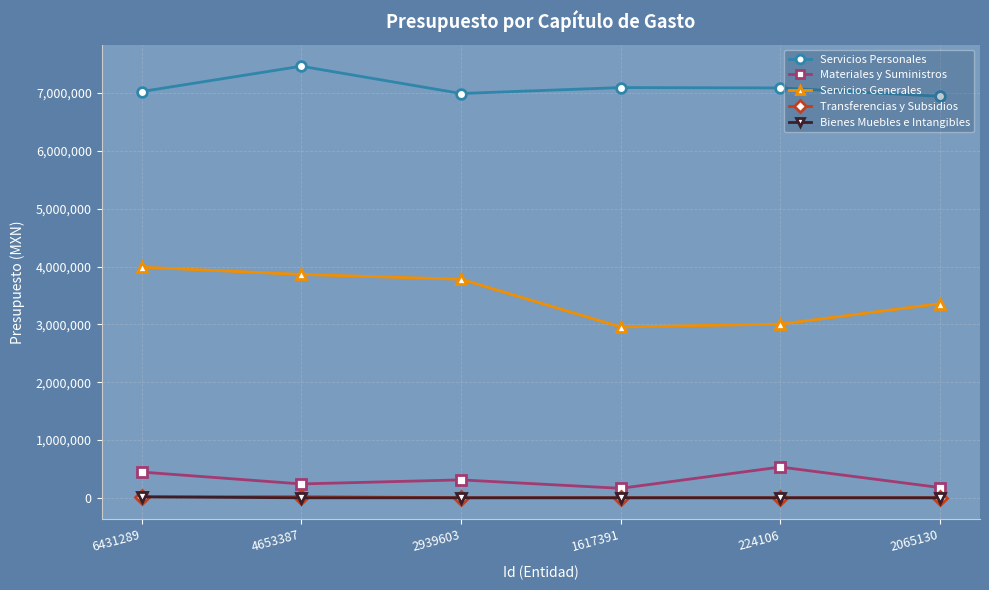

The value of Transferencias y Subsidios at 4653387 is 20465. True or false?

True